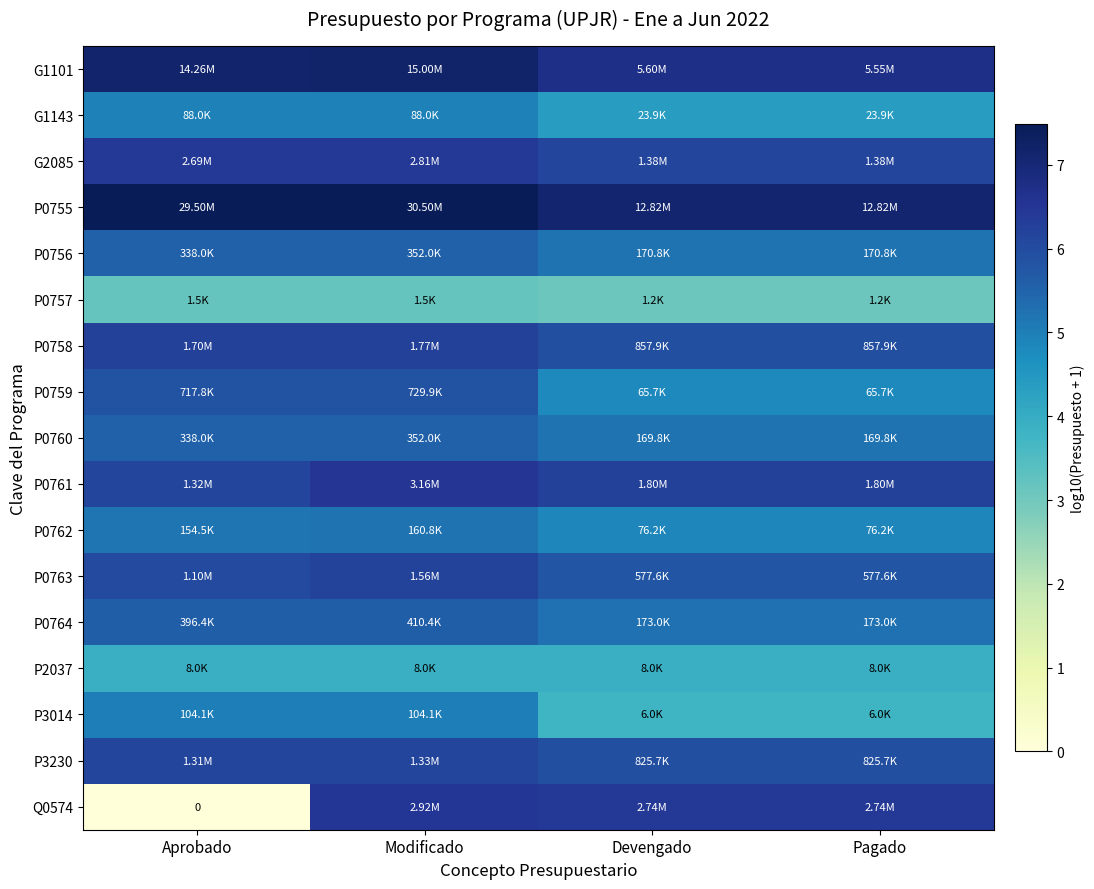

The G1143 series shows 4.9 at Modificado. True or false?

True